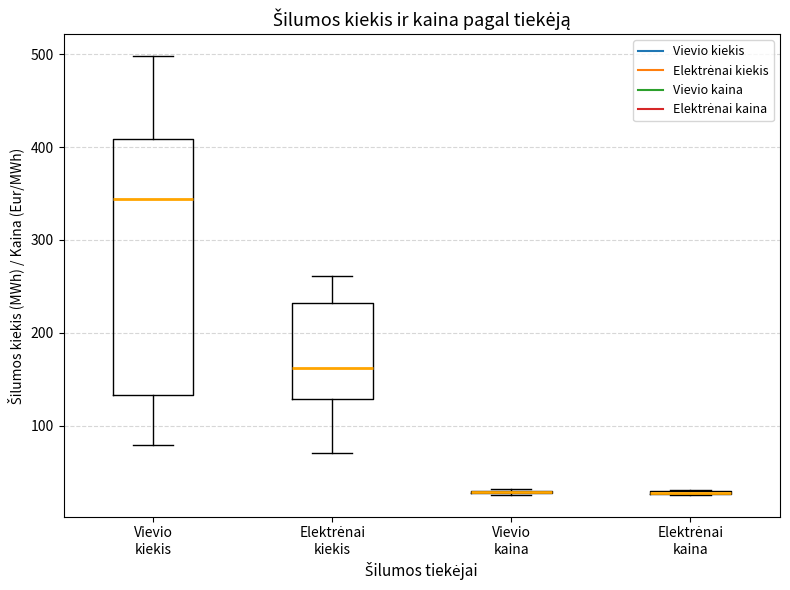

Which box is the tallest, from its lower edge to its upper edge?

Vievio kiekis